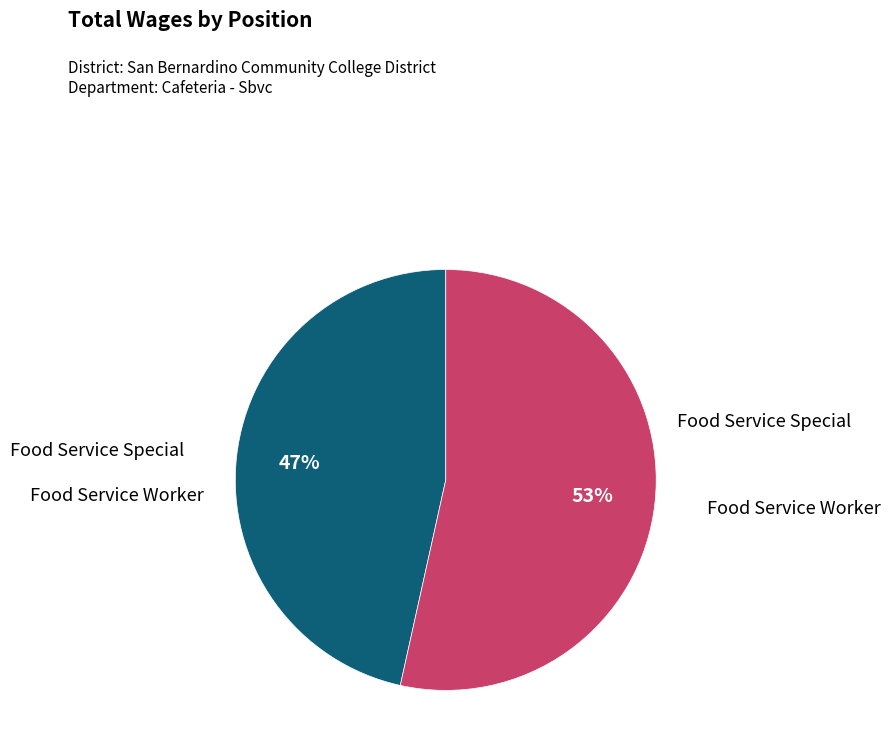

To the nearest percent, what is the average slice percentage?

50%